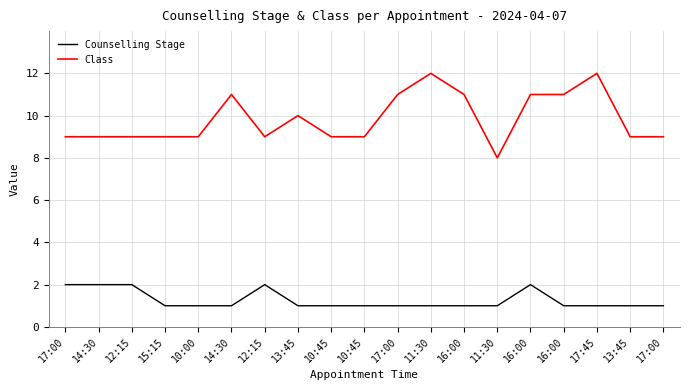

Does the chart display data point markers on the line(s)?

No